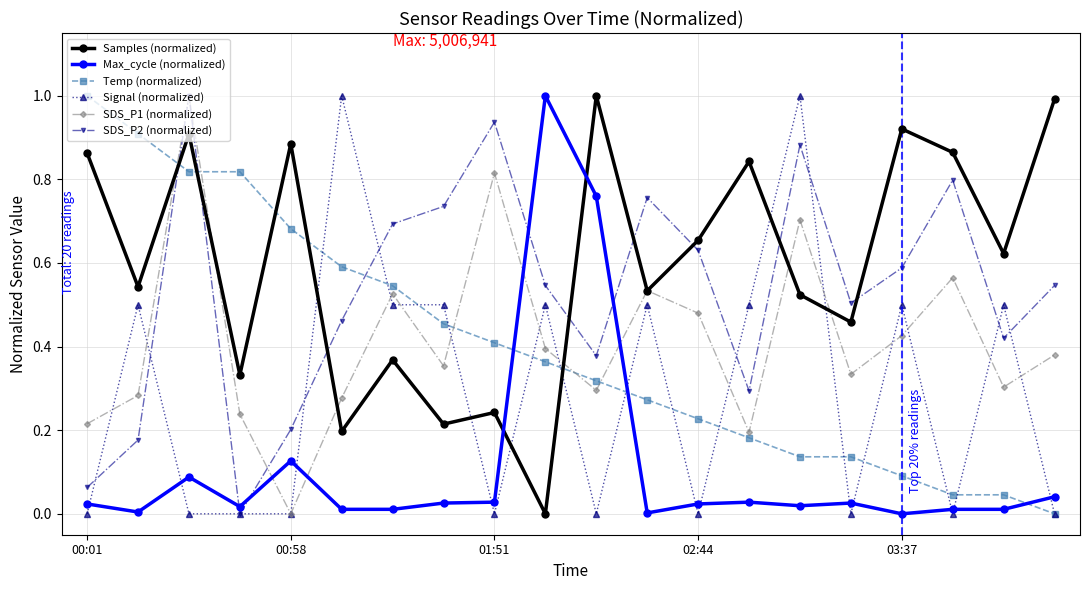

True or false: SDS_P1 (normalized) and Signal (normalized) cross at least once.

True